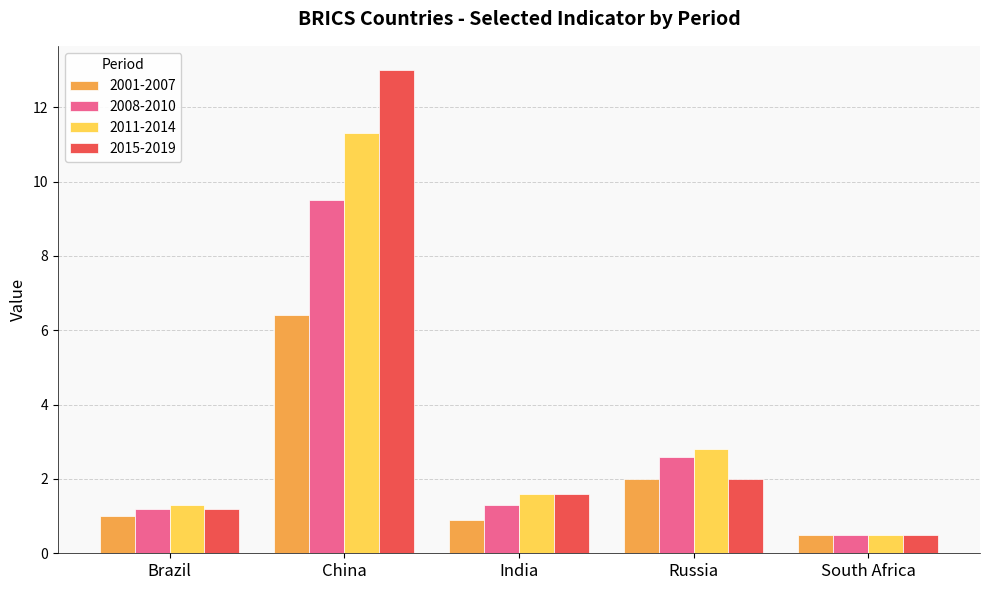

What is the lowest value of the 2015-2019 series?

0.5